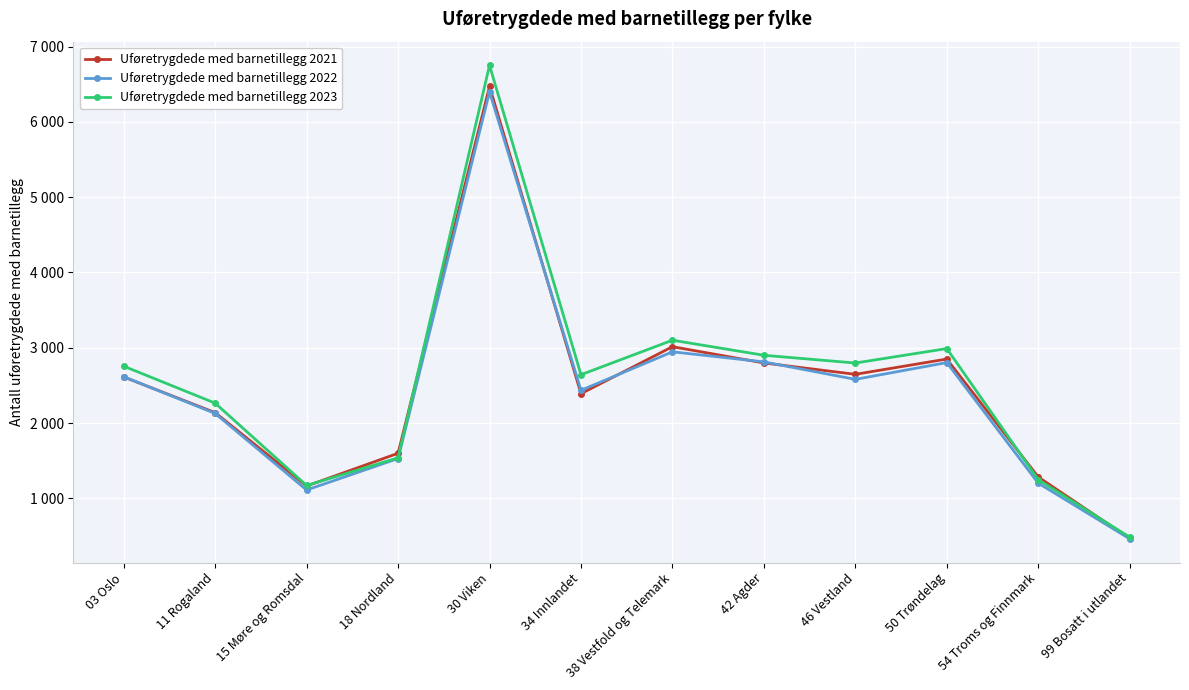

What are all the series names shown in the legend?

Uføretrygdede med barnetillegg 2021, Uføretrygdede med barnetillegg 2022, Uføretrygdede med barnetillegg 2023